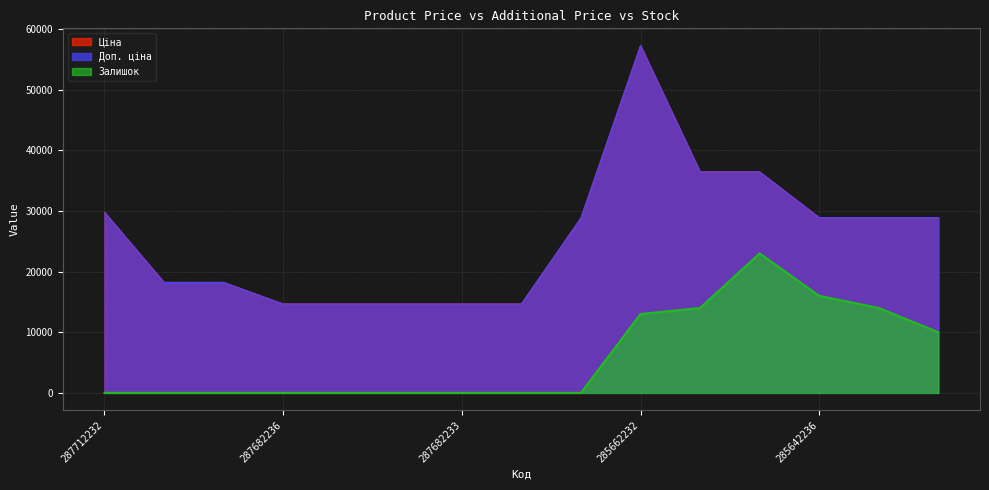

True or false: Залишок and Доп. ціна cross at least once.

False